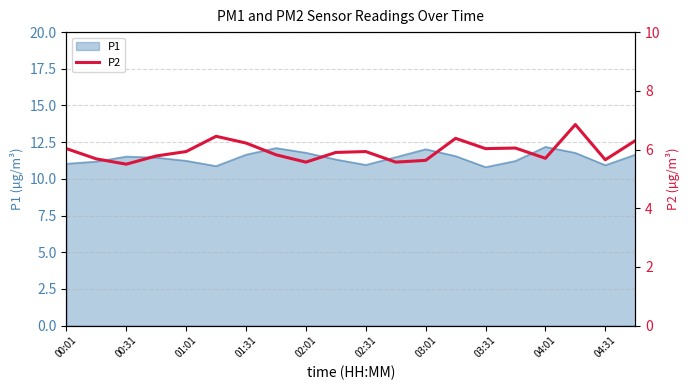

The P1 series shows 17.3 at 00:01. True or false?

False